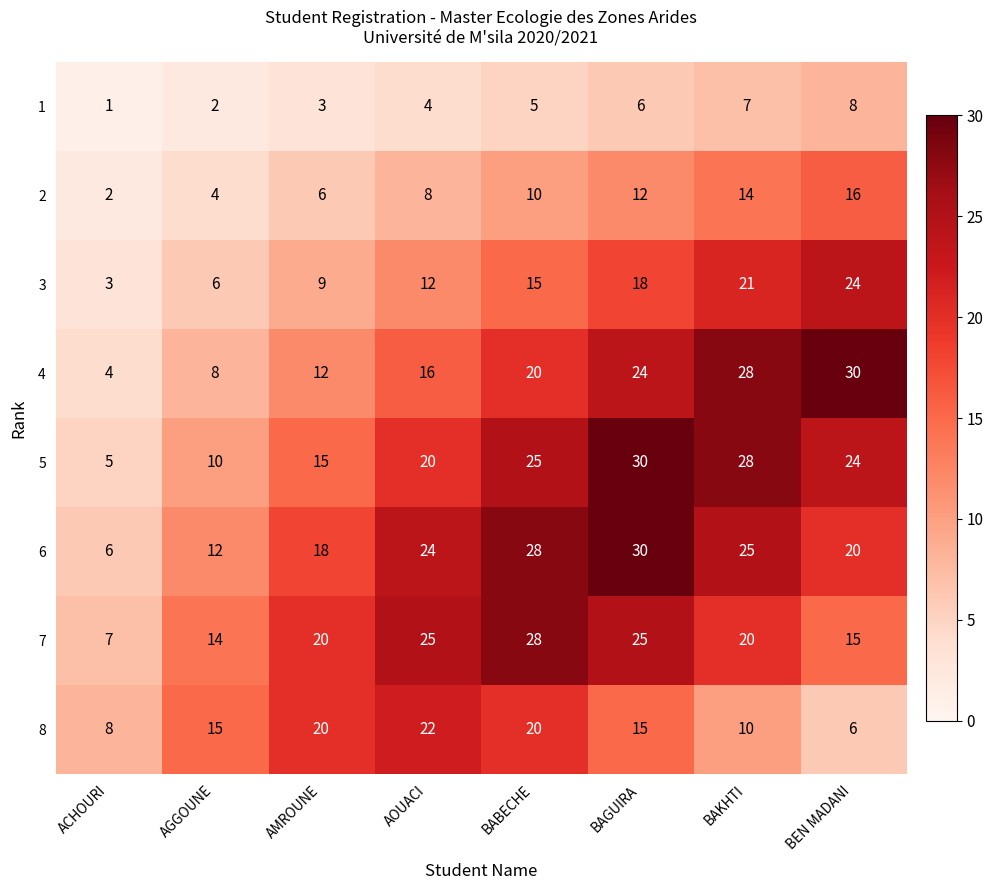

True or false: 5 has a value of 20 at AOUACI.

True